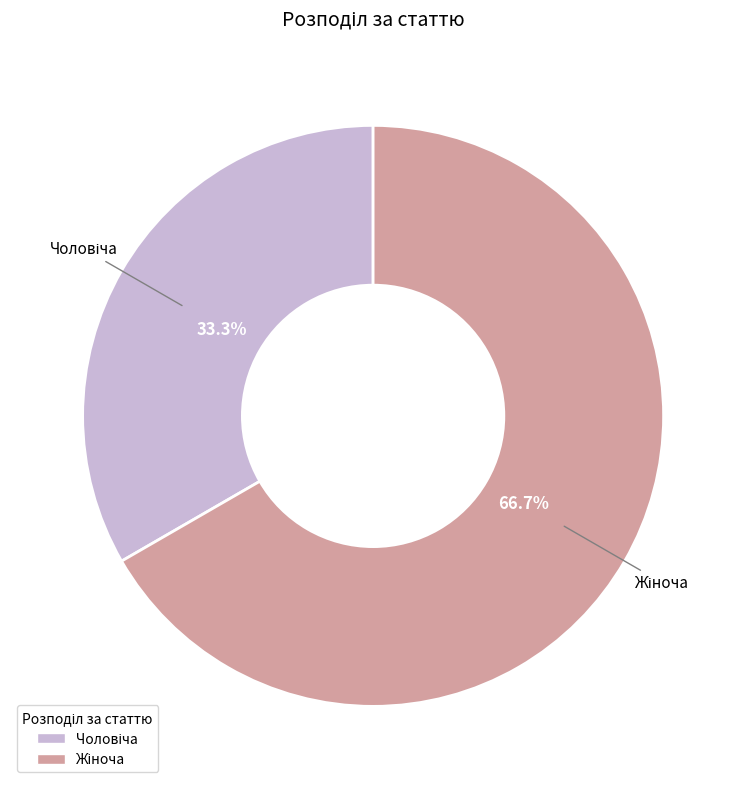

Is there a majority slice in this chart?

Yes